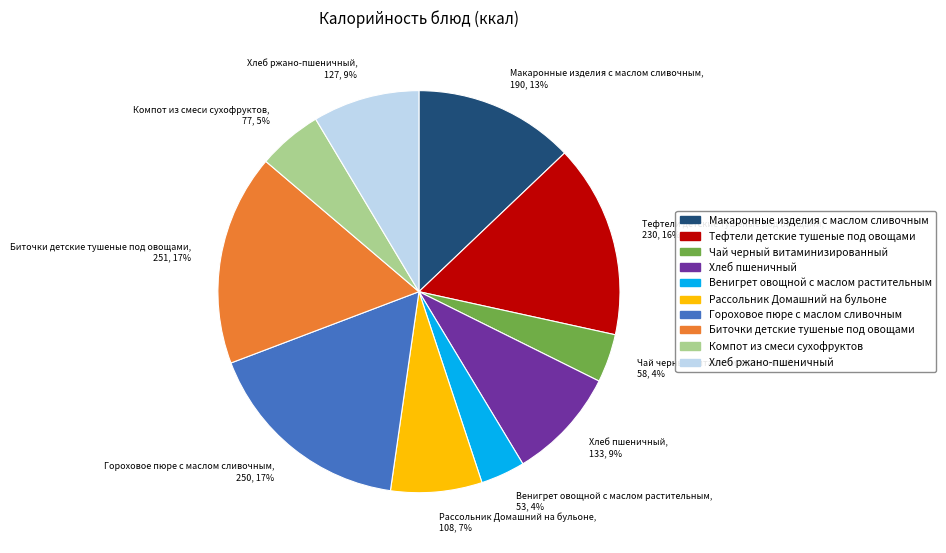

Between Компот из смеси сухофруктов and Биточки детские тушеные под овощами, which is larger?

Биточки детские тушеные под овощами